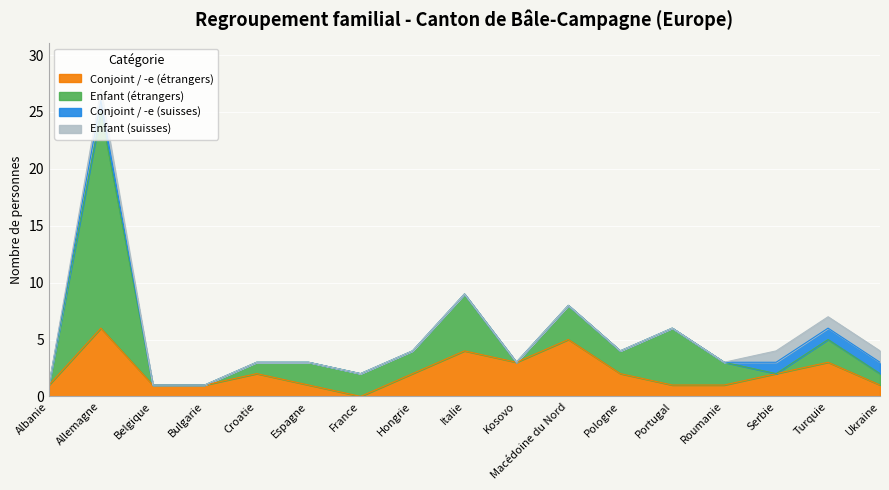

Reading left to right, list all the values displayed in this chart.

Conjoint / -e (étrangers): 1	6	1	1	2	1	0	2	4	3	5	2	1	1	2	3	1
Enfant (étrangers): 0	19	0	0	1	2	2	2	5	0	3	2	5	2	0	2	1
Conjoint / -e (suisses): 0	1	0	0	0	0	0	0	0	0	0	0	0	0	1	1	1
Enfant (suisses): 0	1	0	0	0	0	0	0	0	0	0	0	0	0	1	1	1